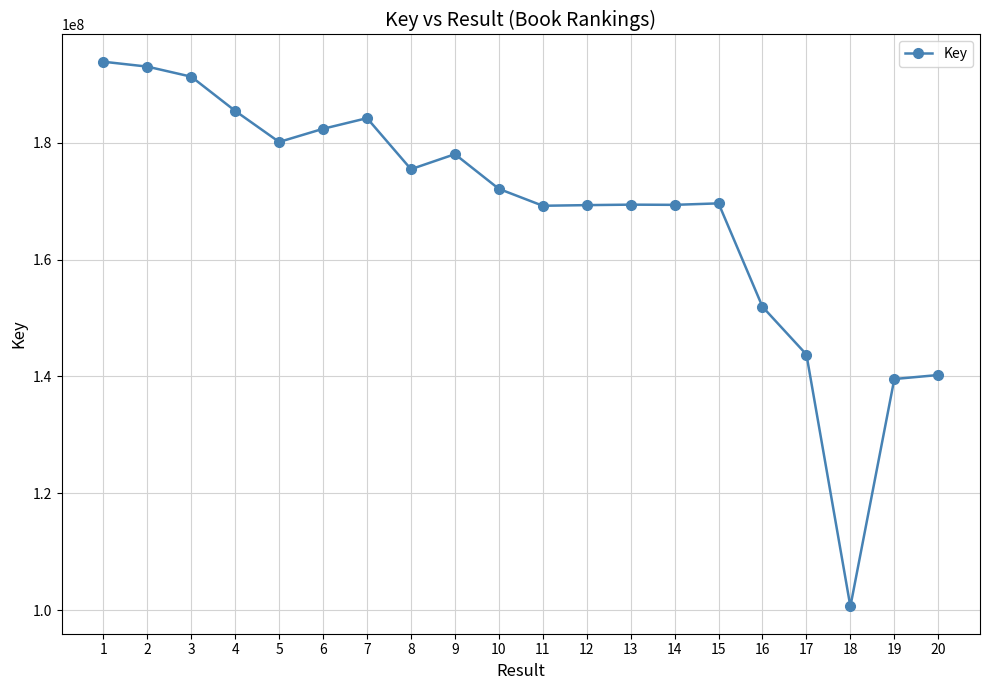

Is it true that the value at 2 is 193002910?

True